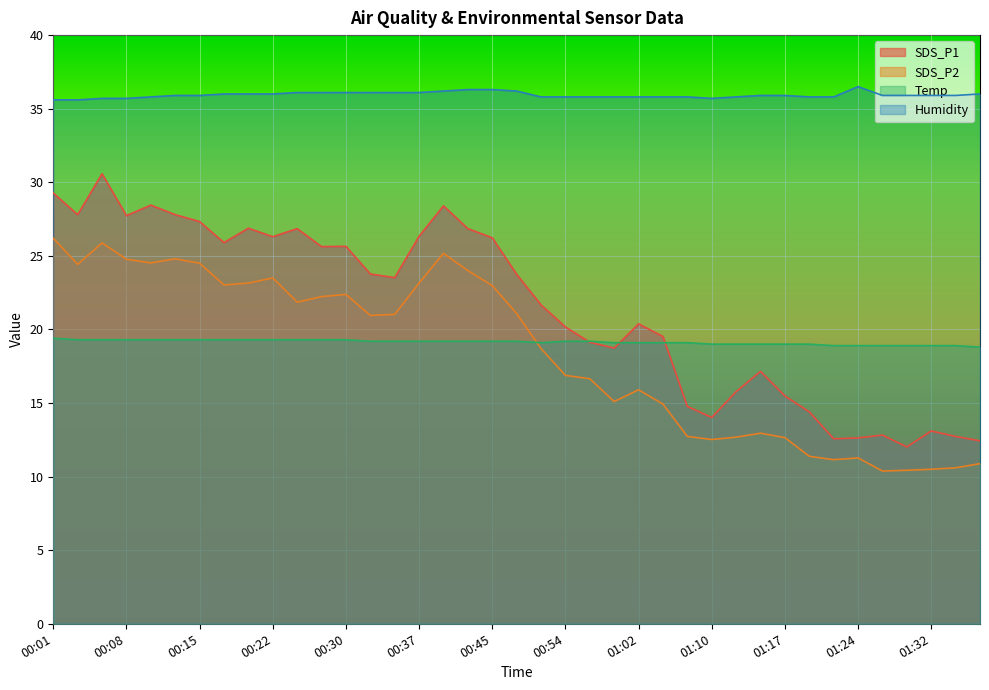

What are all the series names shown in the legend?

SDS_P1, SDS_P2, Temp, Humidity